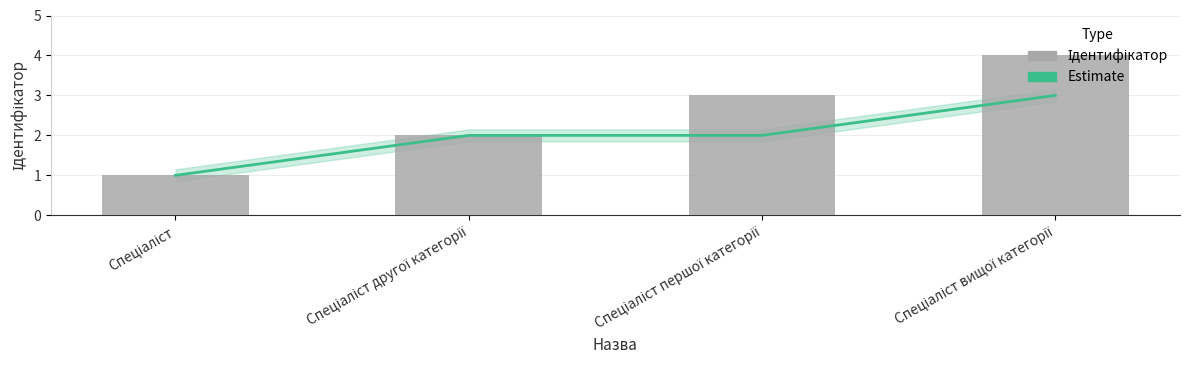

What is the difference between the Estimate values at Спеціаліст and Спеціаліст вищої категорії?

2